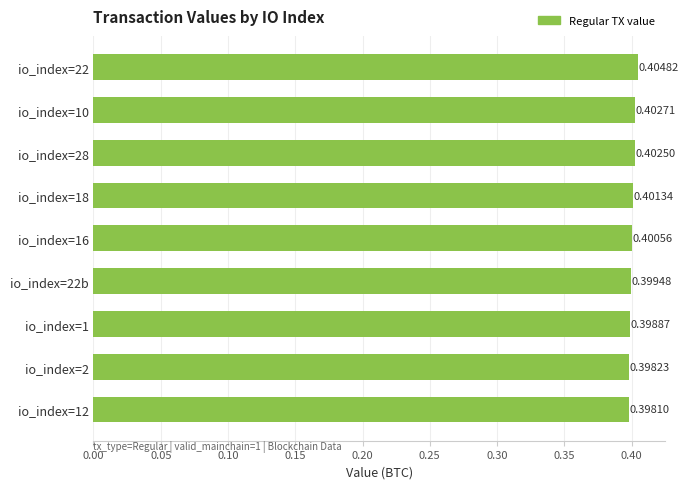

What is the sum of all values?

3.6